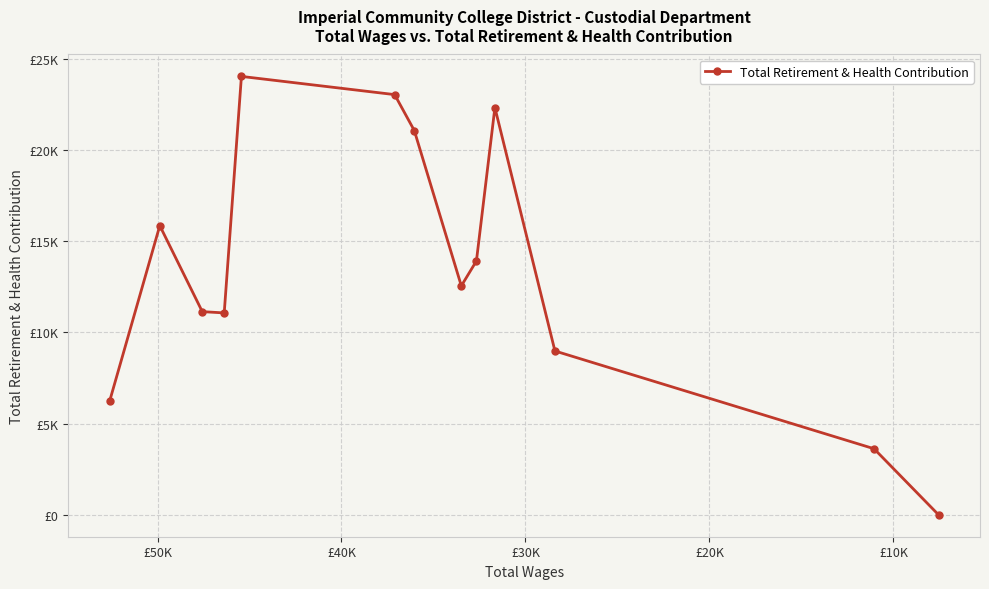

Is this an area chart (filled region under the line)?

No